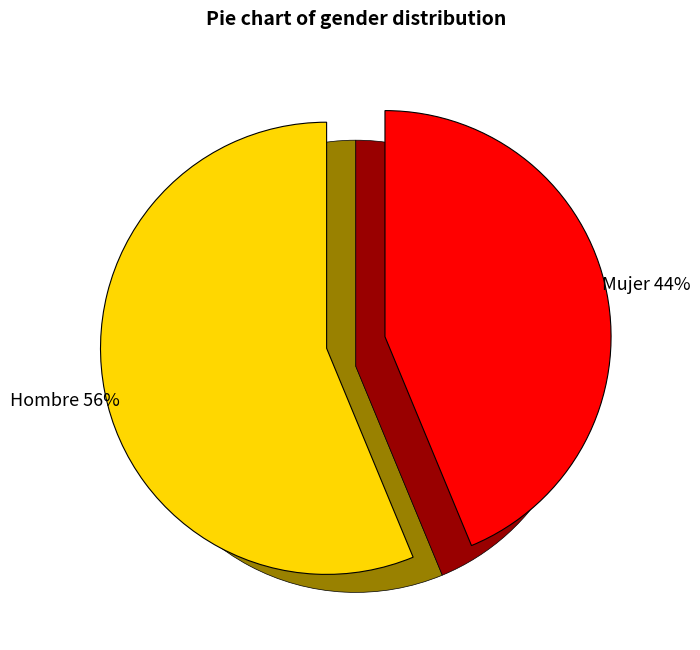

Is Mujer the majority of the pie?

No